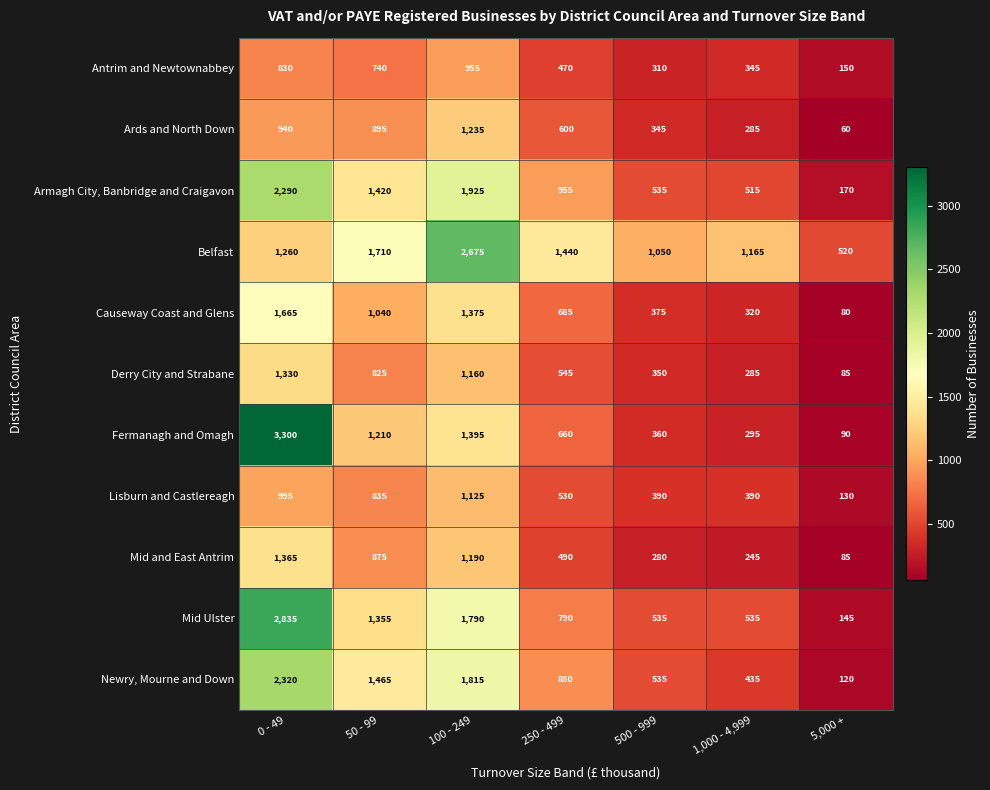

What is the sum of all Derry City and Strabane values?

4580